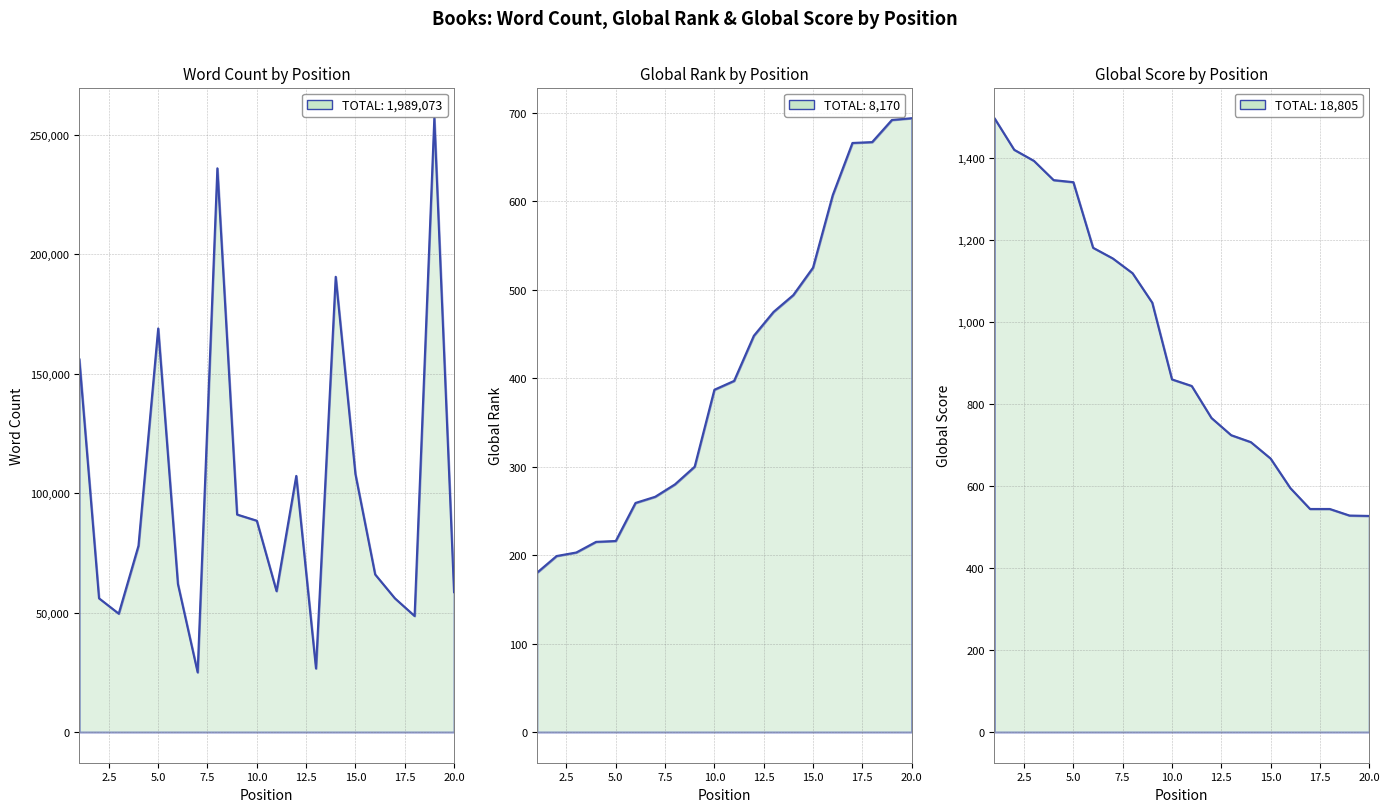

Which series ends up on top after the final intersection of Global Score and Global Rank?

Global Rank